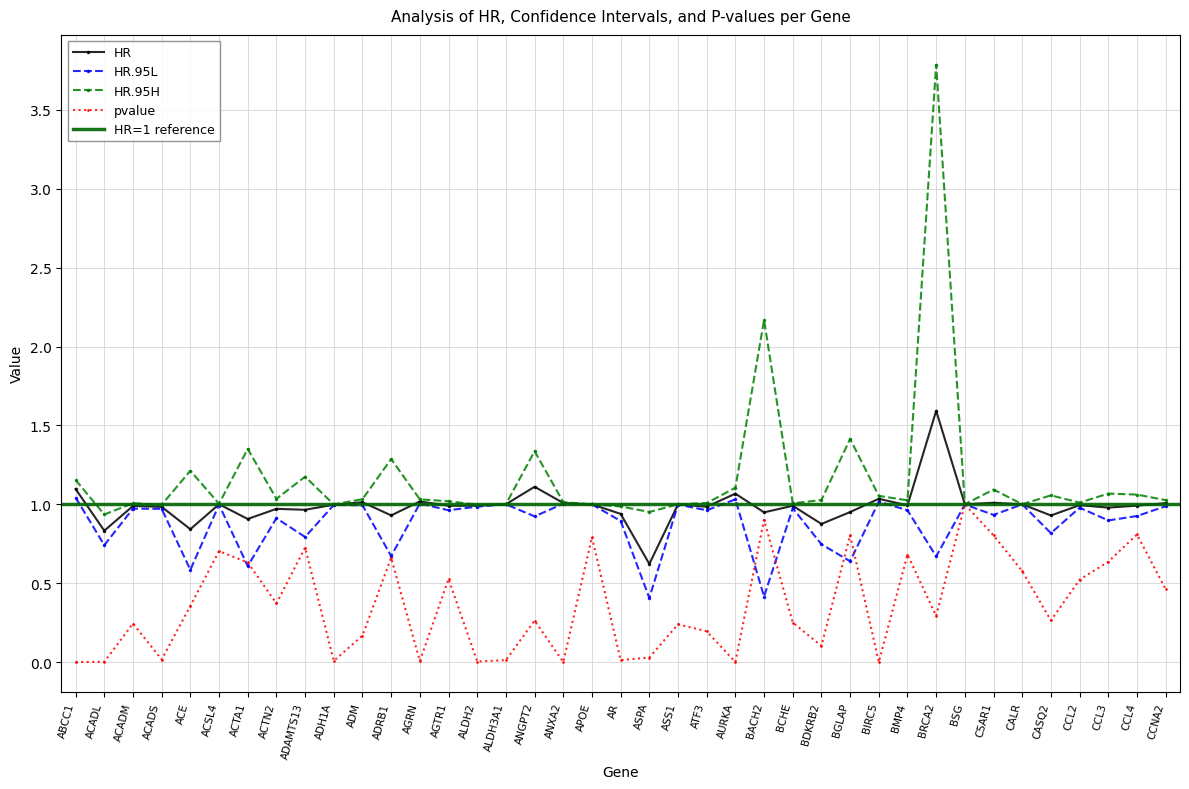

At which label is HR.95L closest to 0?

ASPA